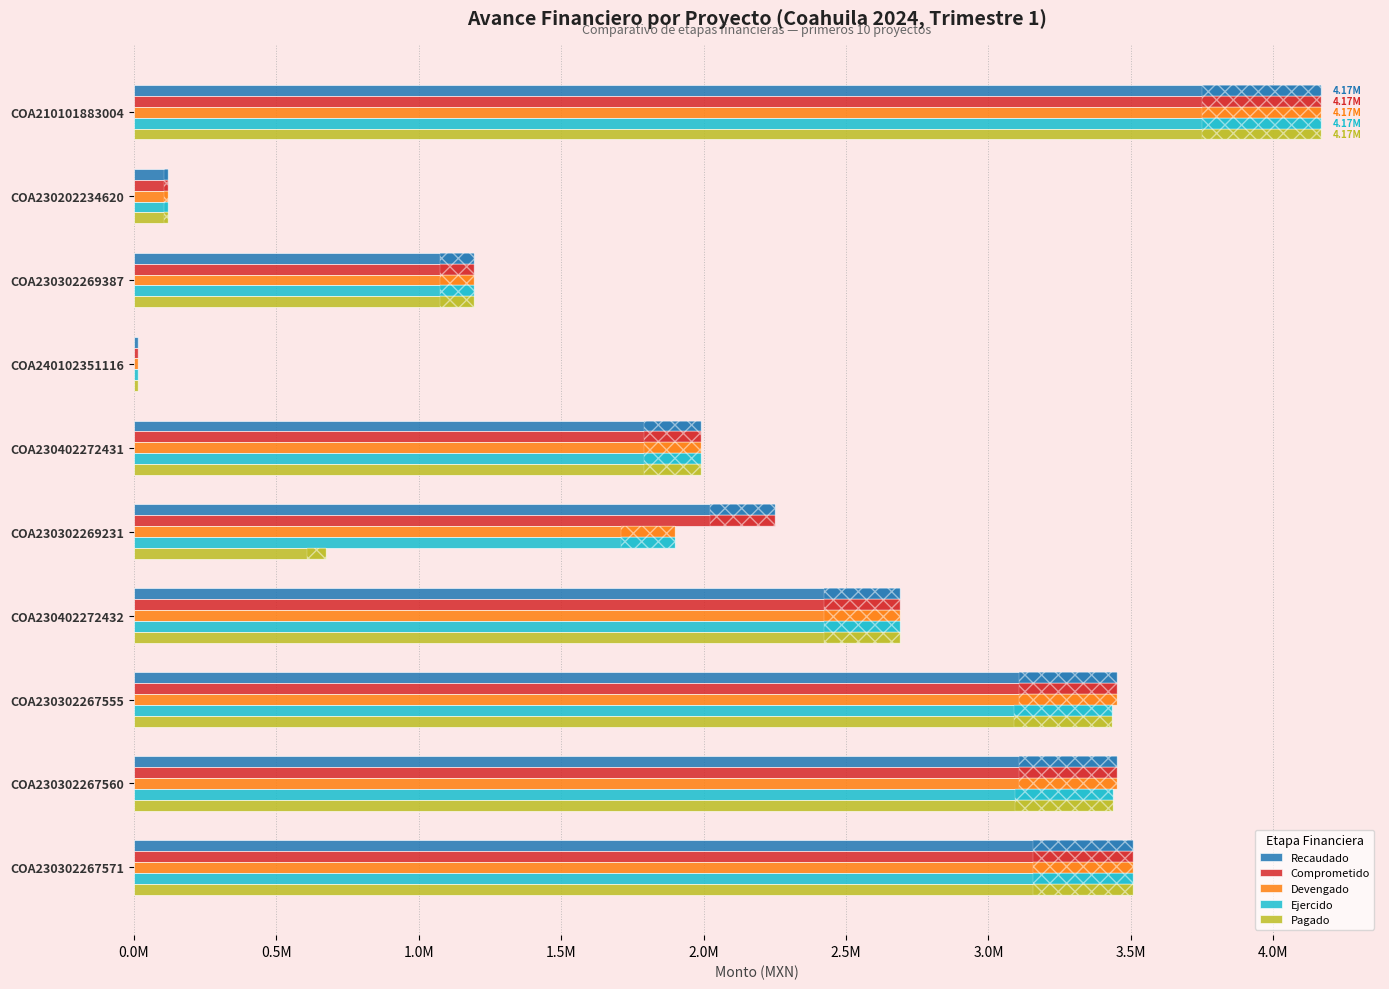

Reading left to right, list all the values displayed in this chart.

Recaudado: 4166016.6	119880.0	1195278.4	16500.0	1990512.5	2249240.2	2690688.7	3451618.4	3452664.4	3507066.4
Comprometido: 4166016.6	119880.0	1195278.4	16500.0	1990512.5	2249240.2	2690688.7	3451618.4	3452664.4	3507066.4
Devengado: 4166016.6	119880.0	1195278.4	16500.0	1990512.5	1898412.9	2690688.7	3451618.4	3452664.4	3507066.4
Ejercido: 4166016.6	119880.0	1195278.4	16500.0	1990512.5	1898412.9	2690688.7	3434288.3	3435483.6	3507066.4
Pagado: 4166016.6	119880.0	1195278.4	16500.0	1990512.5	674772.1	2690688.7	3434288.3	3435483.6	3507066.4